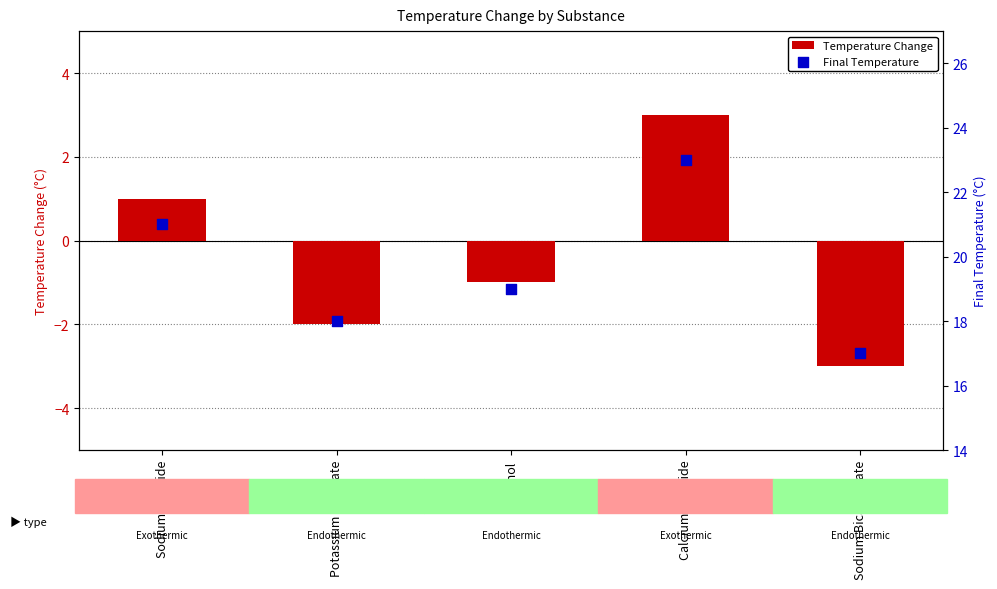

Which series has the widest spread of Y values?

Temperature Change